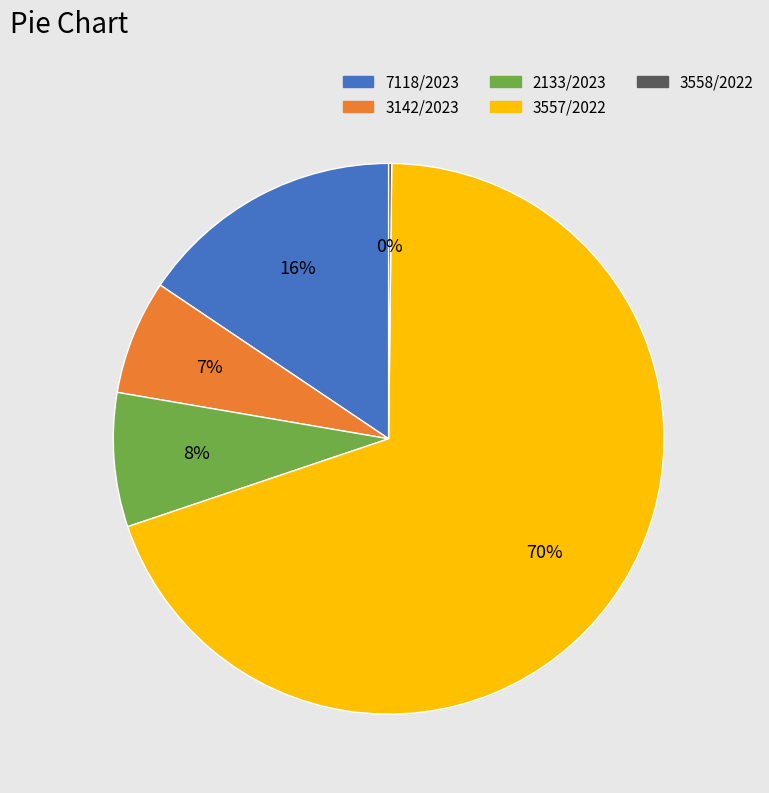

To the nearest percent, what is the combined percentage of 3142/2023 and 3557/2022?

76%